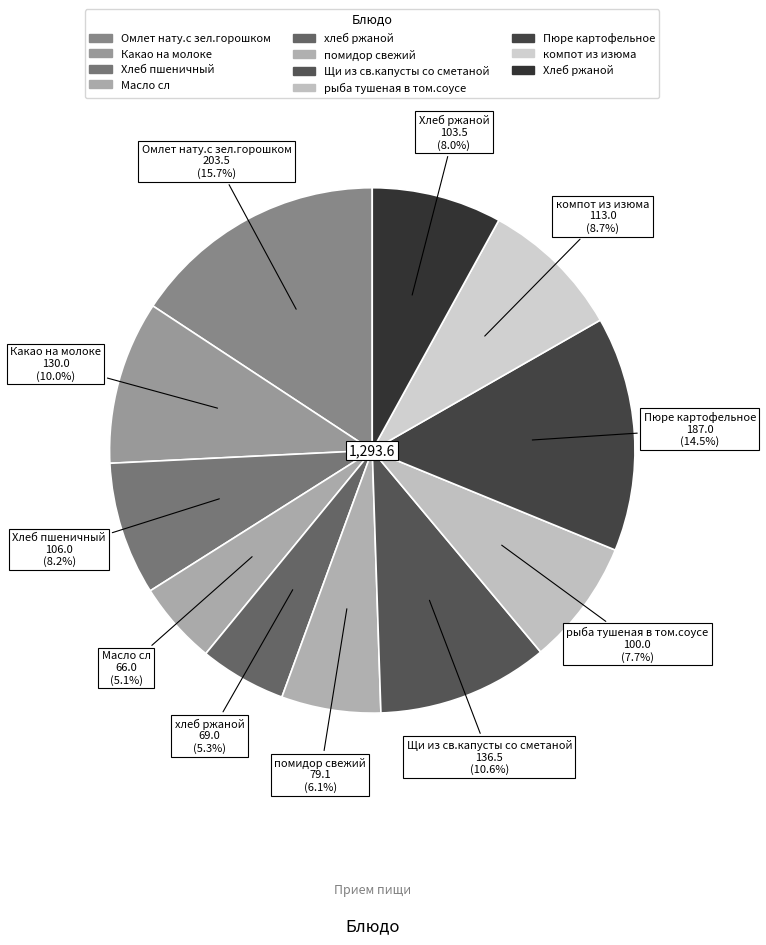

What percentage do Масло сл and Пюре картофельное together represent?

19.6%